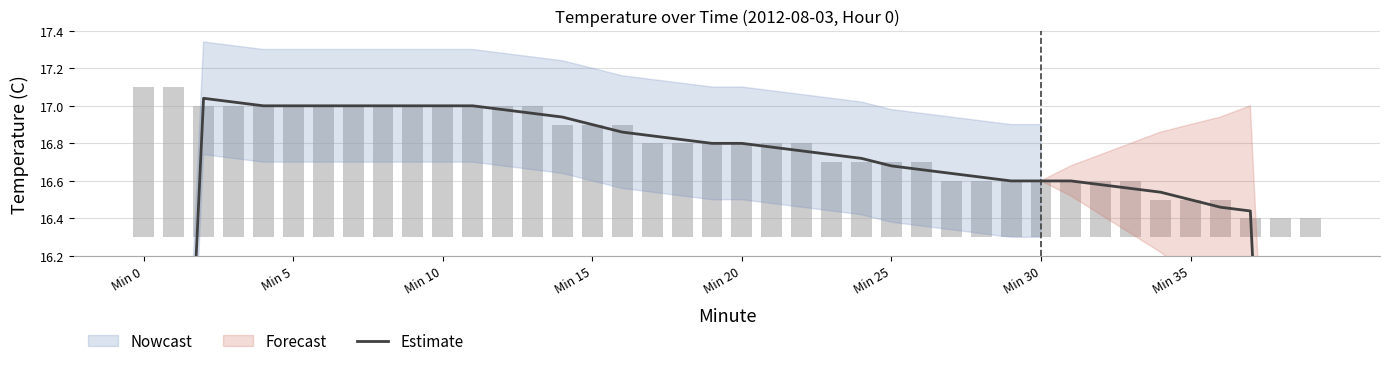

What is the label of the 20th bar from the left?

19